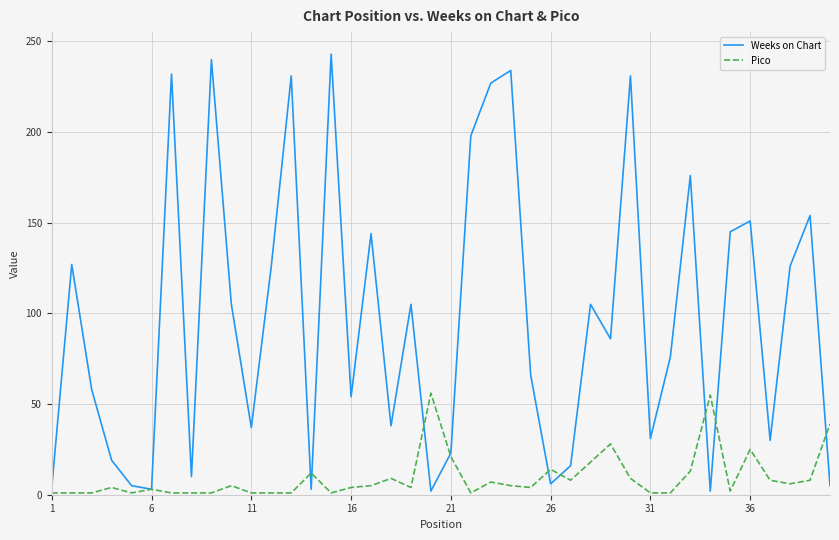

Which series has the largest total across all categories?

Weeks on Chart